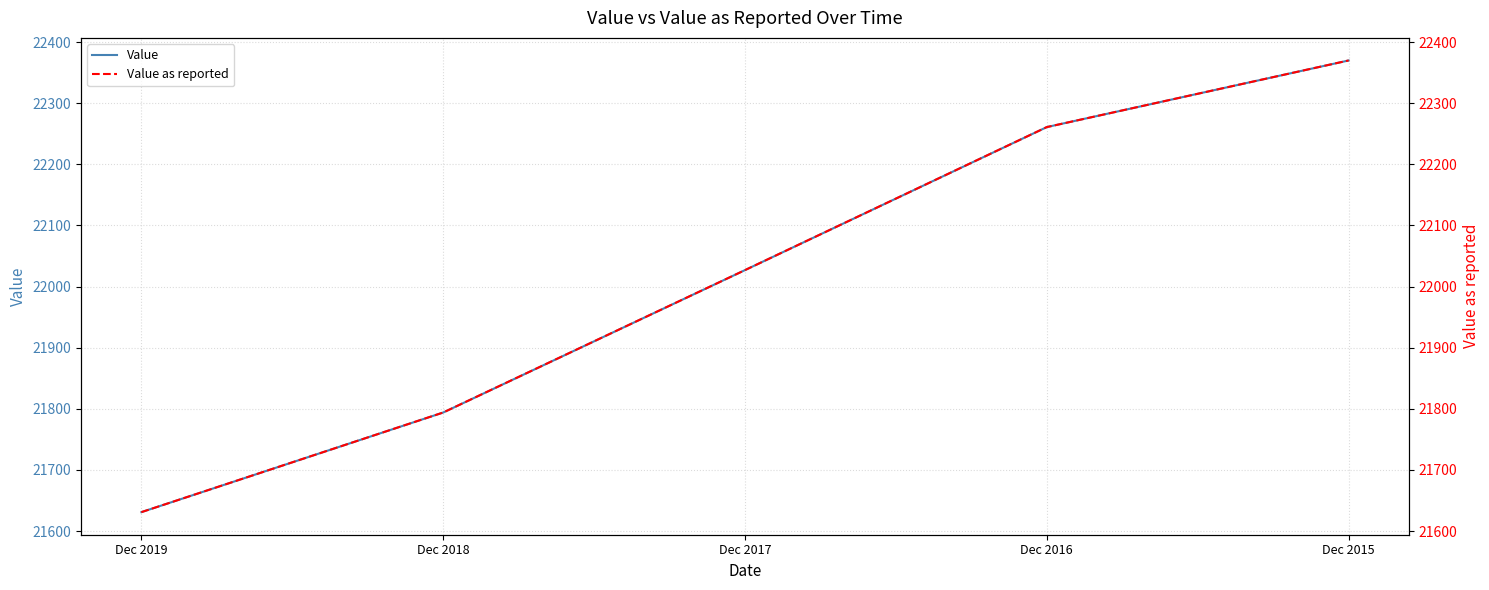

The Value series shows 9352 at Dec 2016. True or false?

False